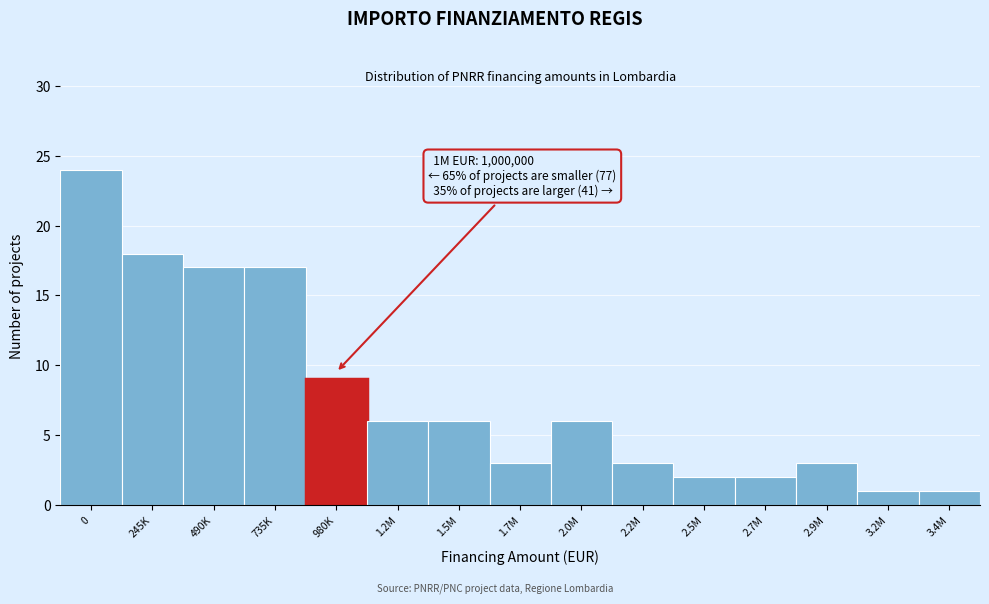

Reading right to left, extract all data points from this chart.

1	1	3	2	2	3	6	3	6	6	9	17	17	18	24